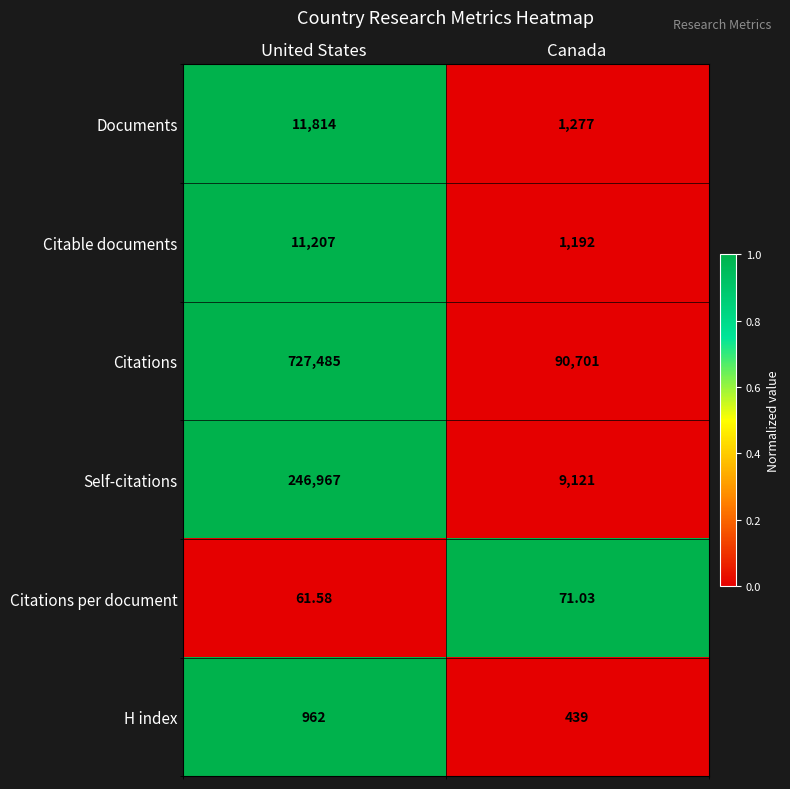

At which label does Documents reach its minimum?

Canada